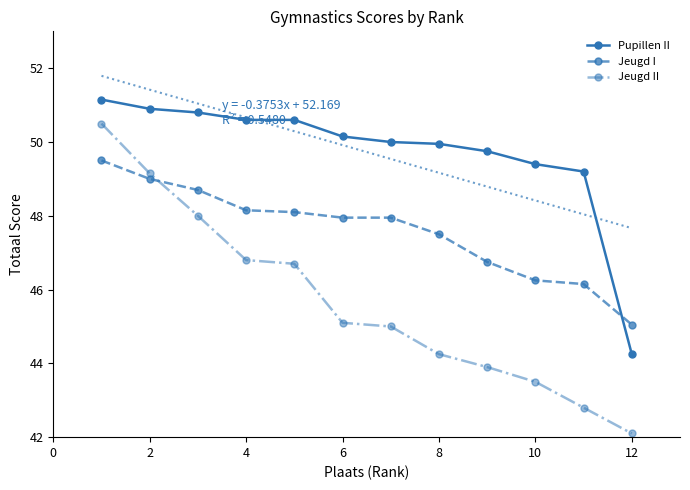

True or false: Pupillen II and Jeugd I intersect in this chart.

True